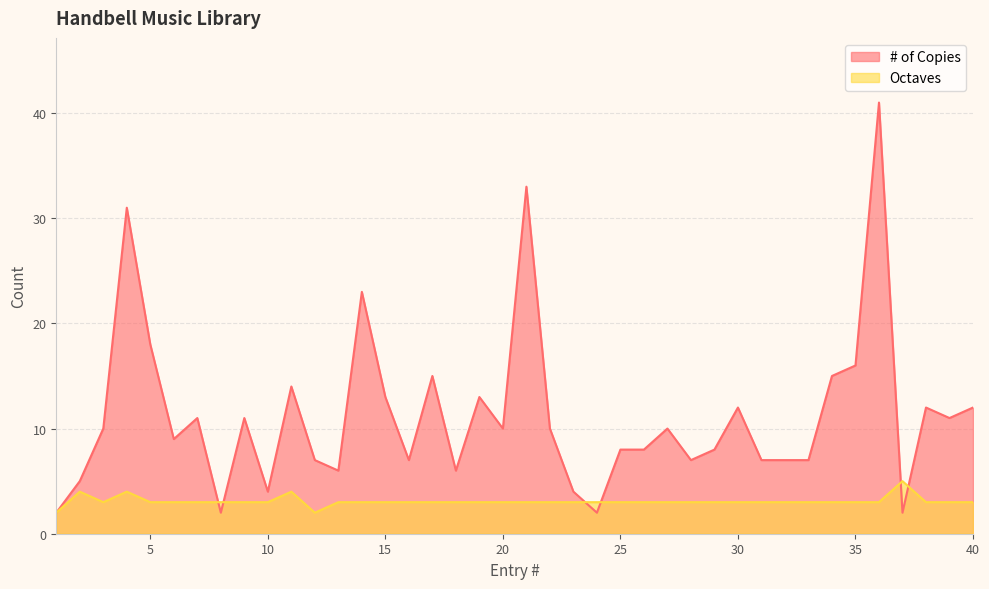

How many interior local peaks does the # of Copies series have?

12